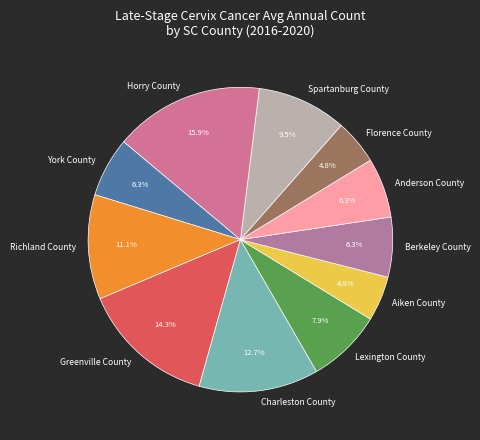

Which slice is the largest?

Horry County